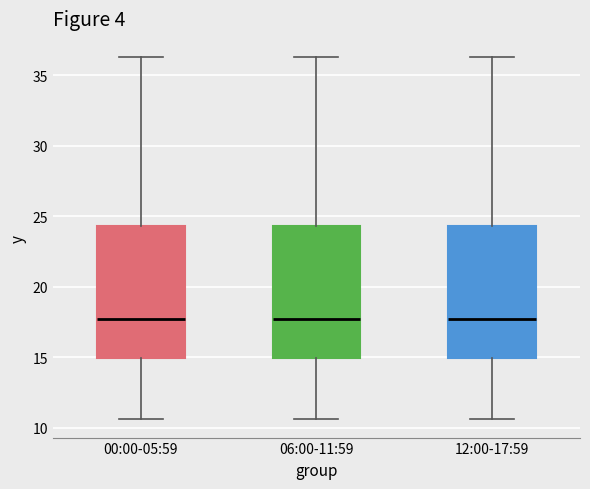

Reading left to right, transcribe this box plot: for each box, give where its median line is, the range the box spans, and where its two whiskers end, as read against the y-axis. The values are not printed on the chart, so give them approximately, as read against the axis.

00:00-05:59: median 17.5, box 15.0 to 24.5, whiskers 10.5 to 36.5
06:00-11:59: median 17.5, box 15.0 to 24.5, whiskers 10.5 to 36.5
12:00-17:59: median 17.5, box 15.0 to 24.5, whiskers 10.5 to 36.5